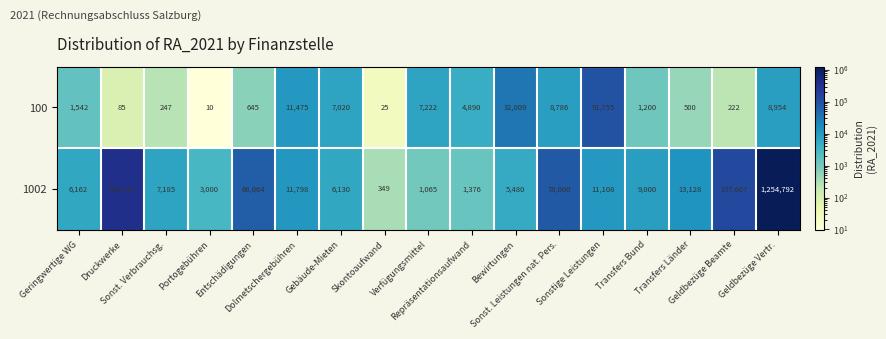

What is the average value of the 1002 series?

115774